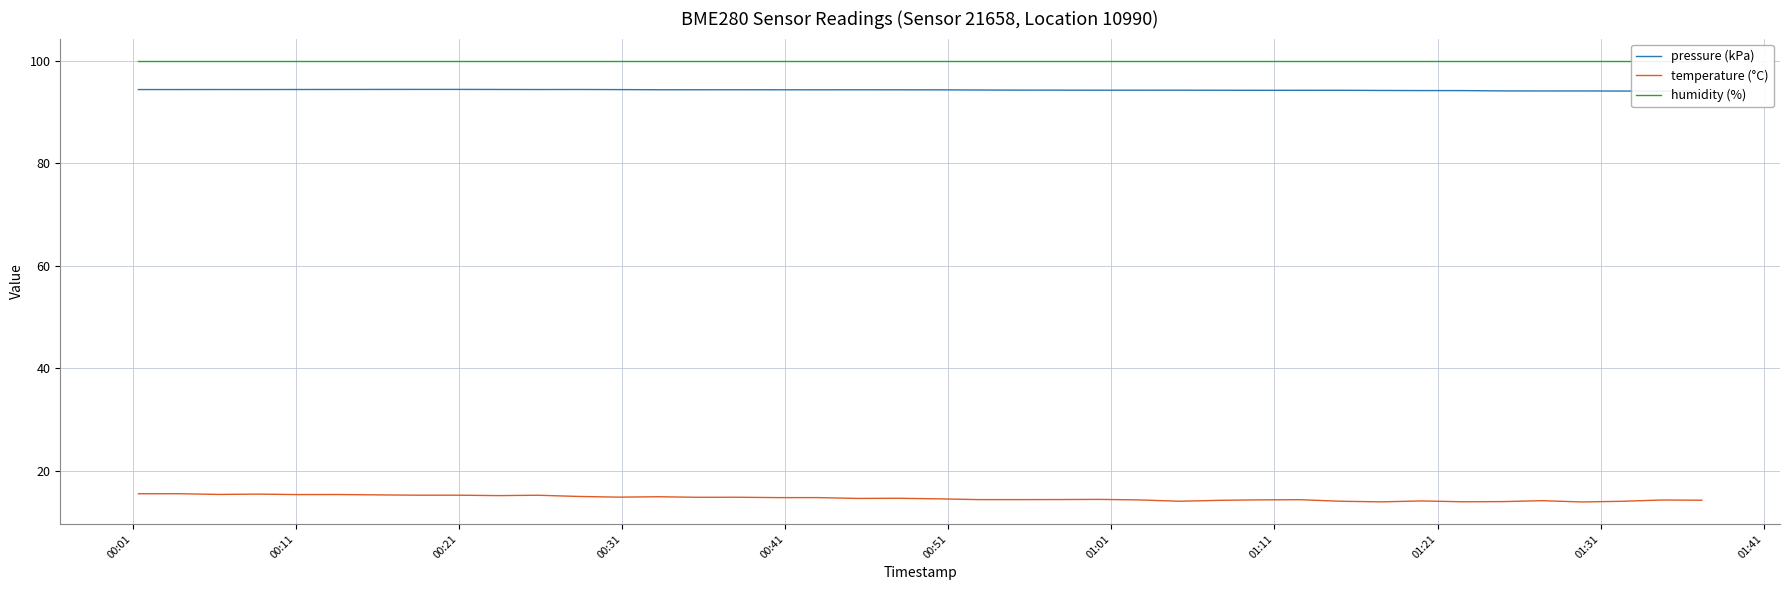

How many interior local peaks does the pressure (kPa) series have?

8